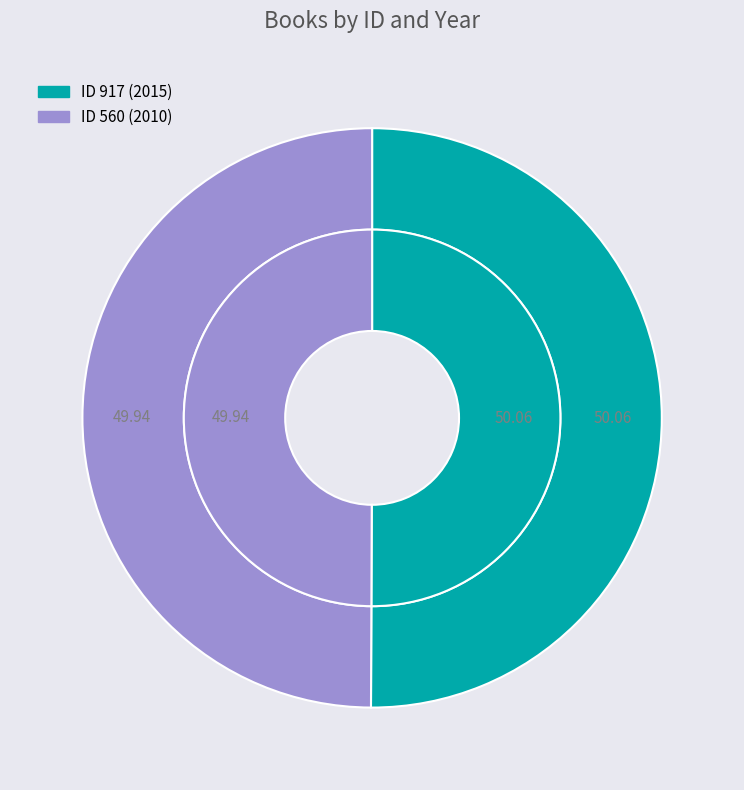

To the nearest percent, what is the average slice percentage?

50%